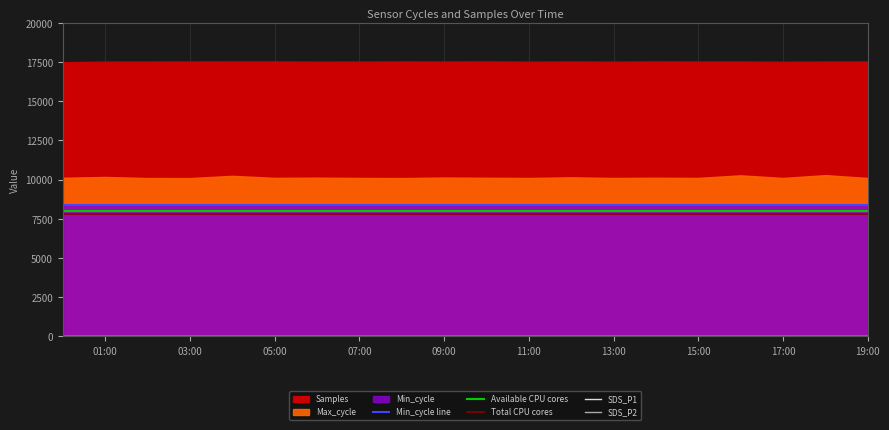

Is the value of Total CPU cores at 01:00 greater than the value of Min_cycle line at 13:00?

No